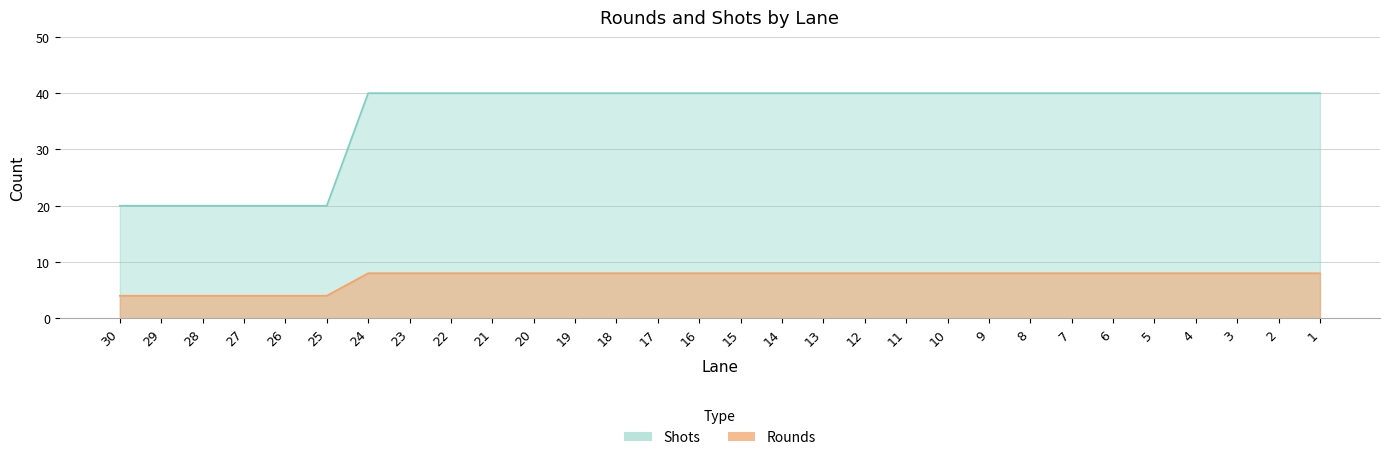

What is the value of the Rounds point at the 14th from the left?

8